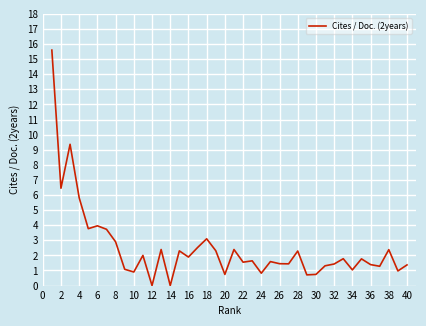

What is the greatest value displayed?

15.6